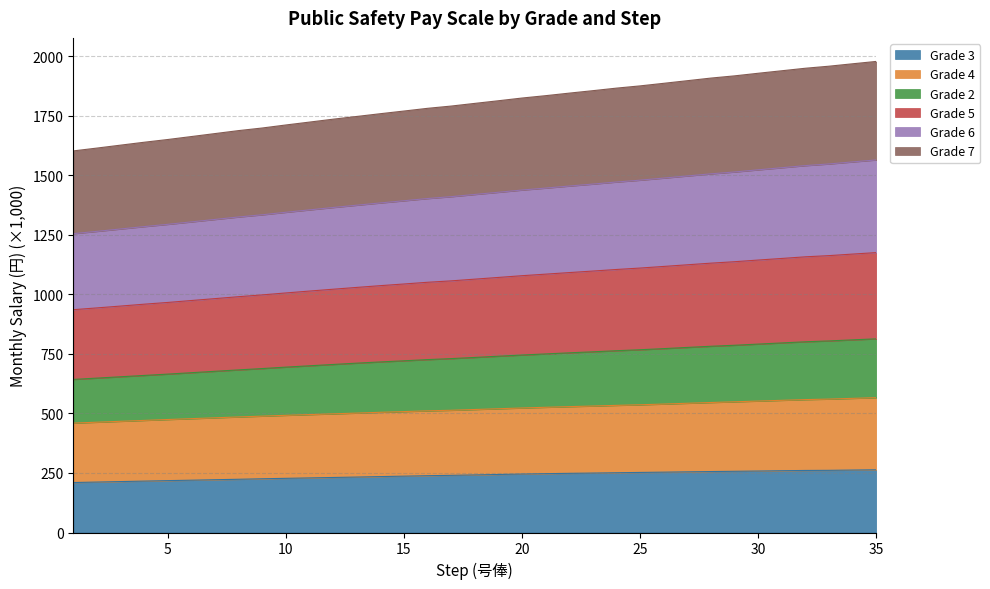

What is the total value across all series at 9?

5434.6